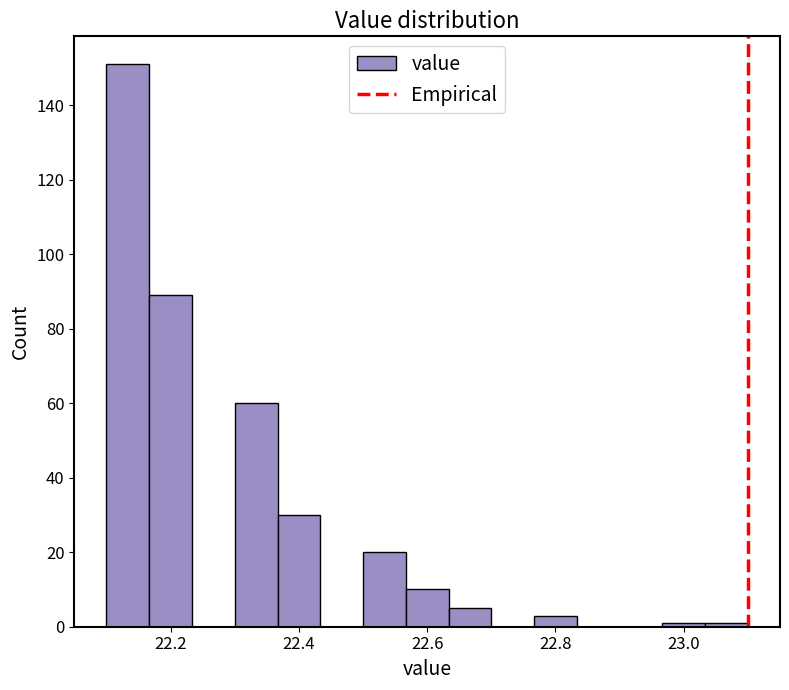

Read against the x-axis, roughly where is the centre of the tallest bar?

22.14